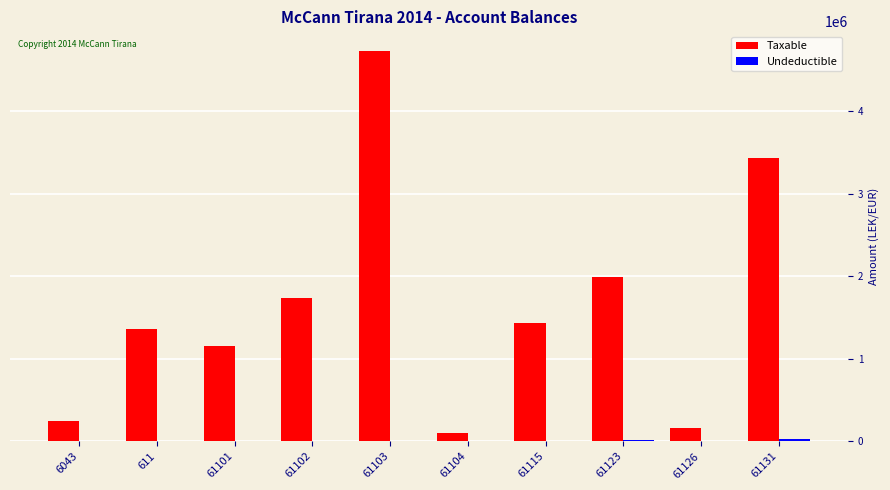

Where does the Taxable series first go above 1434003?

61102